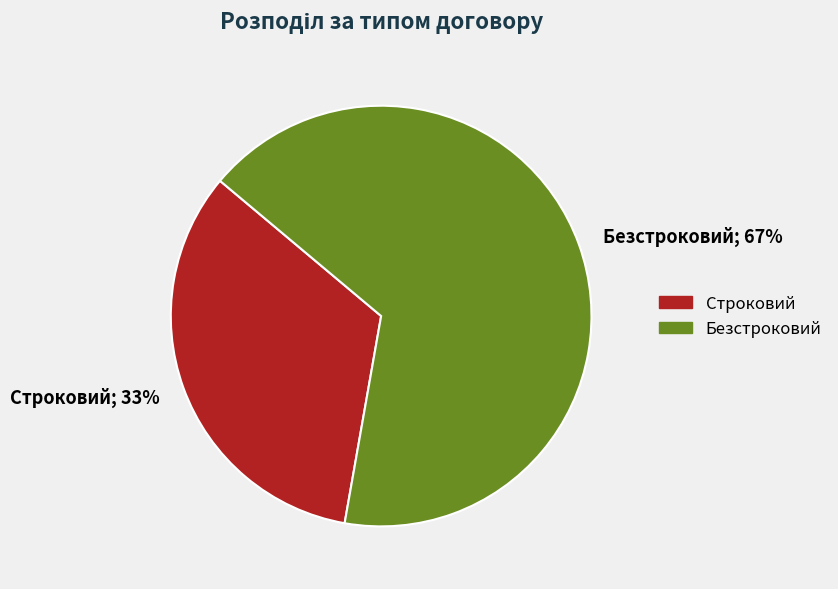

To the nearest percent, what is the combined percentage of Строковий and Безстроковий?

100%